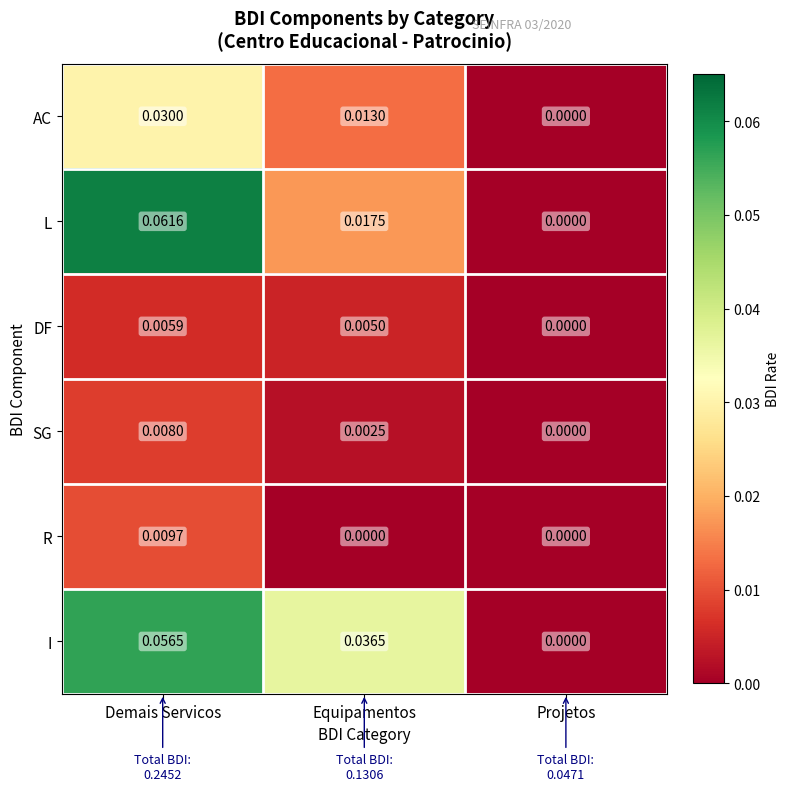

List the series in order of their peak value, highest first.

L, I, AC, R, SG, DF